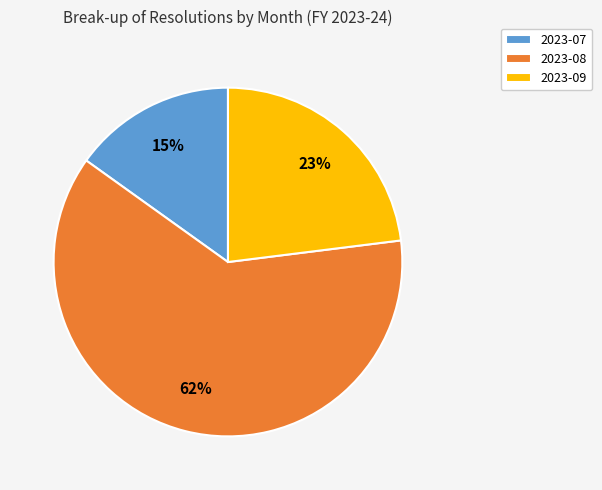

To the nearest percent, what percentage of the pie is 2023-09?

23%